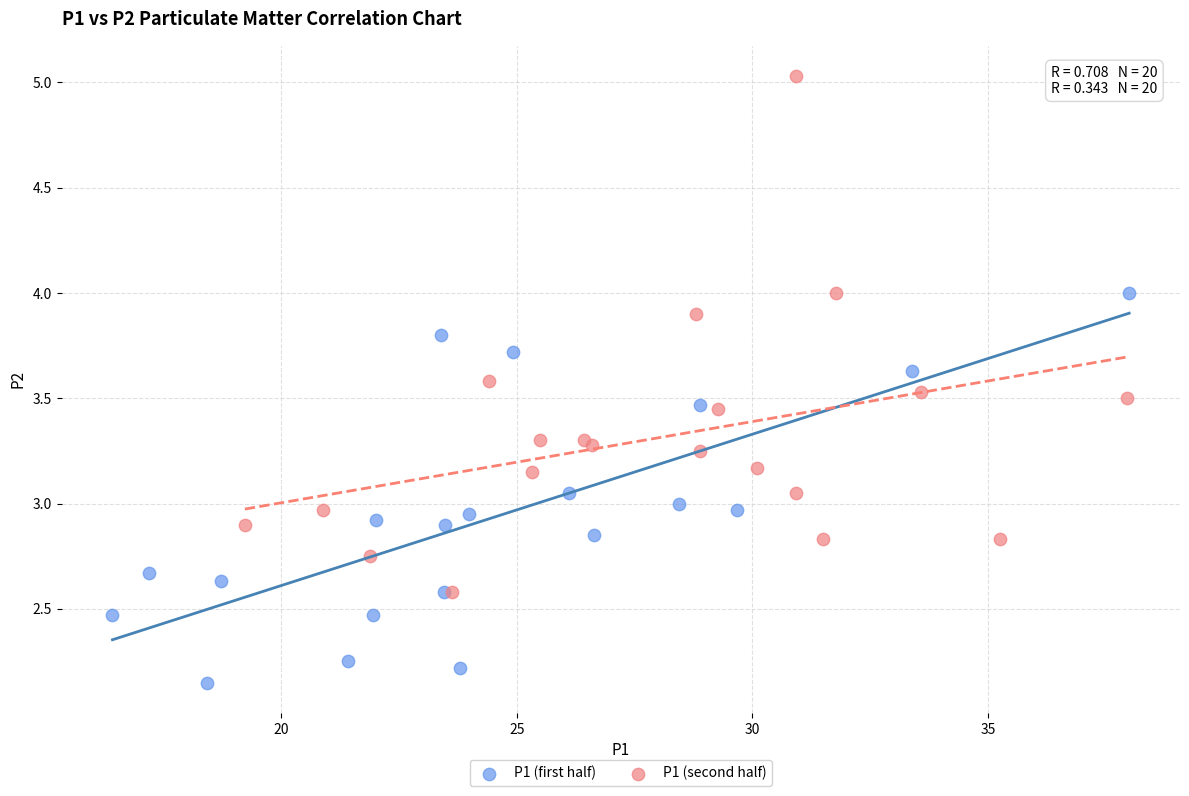

Which series reaches the maximum Y coordinate?

P1 (second half)